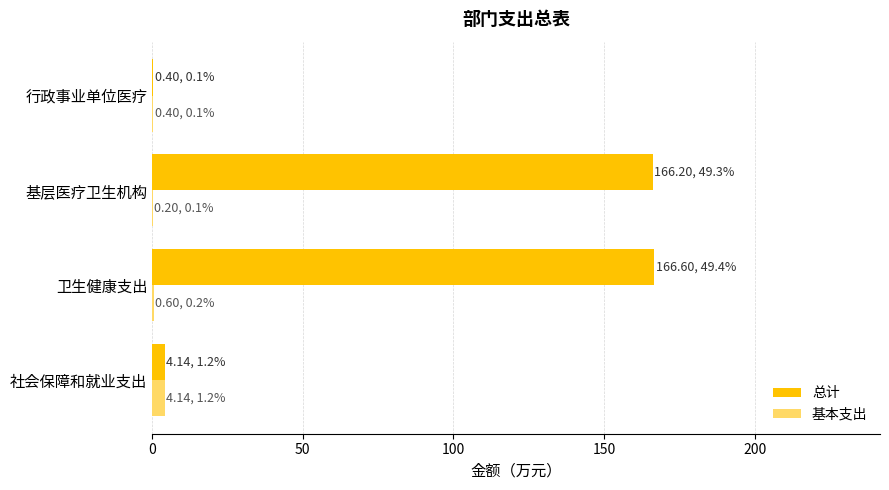

What is the average value of the 总计 series?

84.3